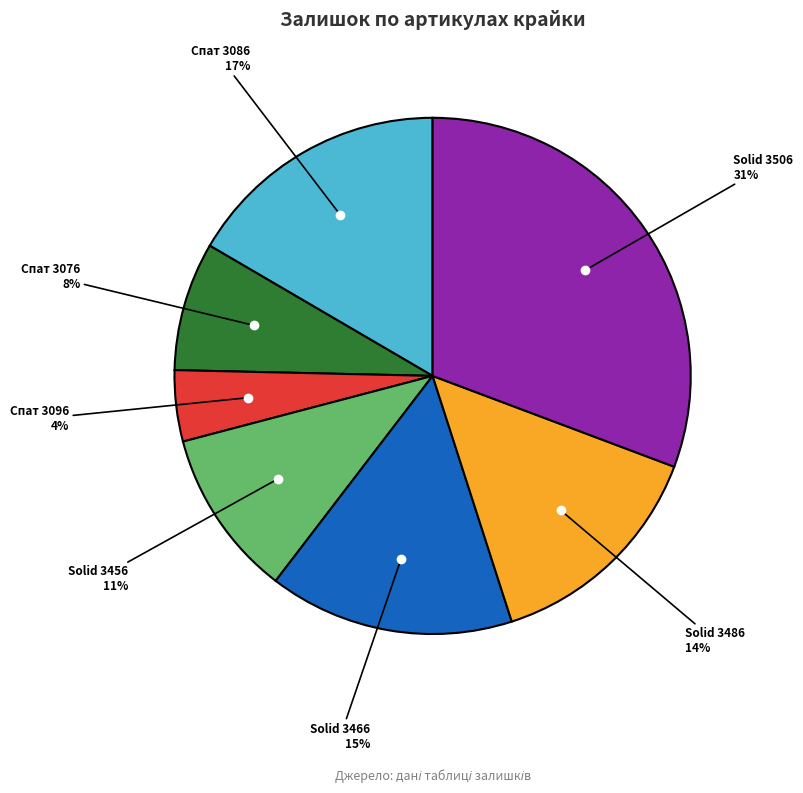

Is there any slice that represents more than half of the pie?

No